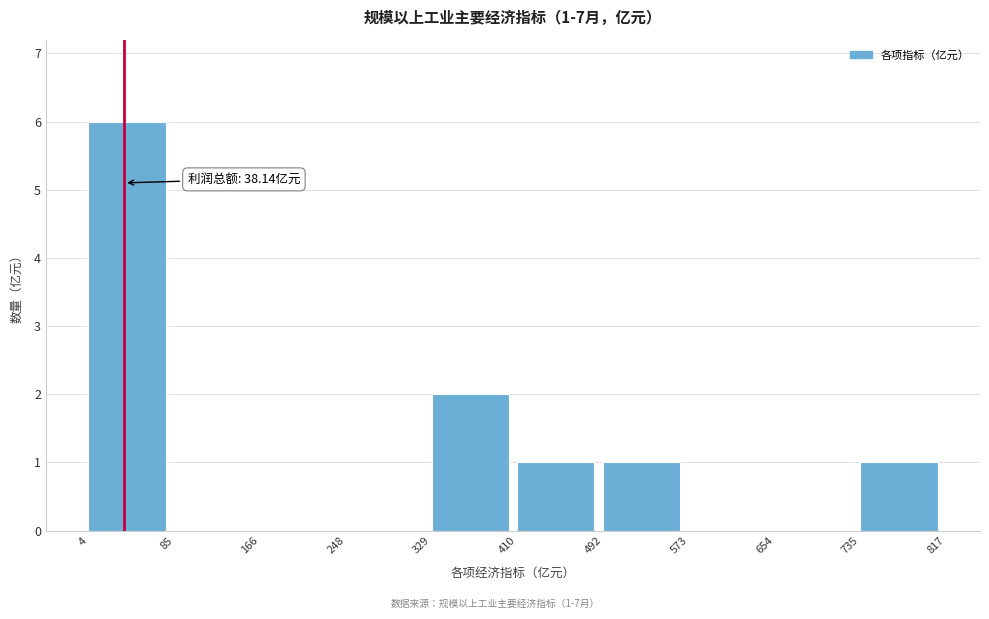

Which range on the x-axis has the tallest bar?

4 to 85